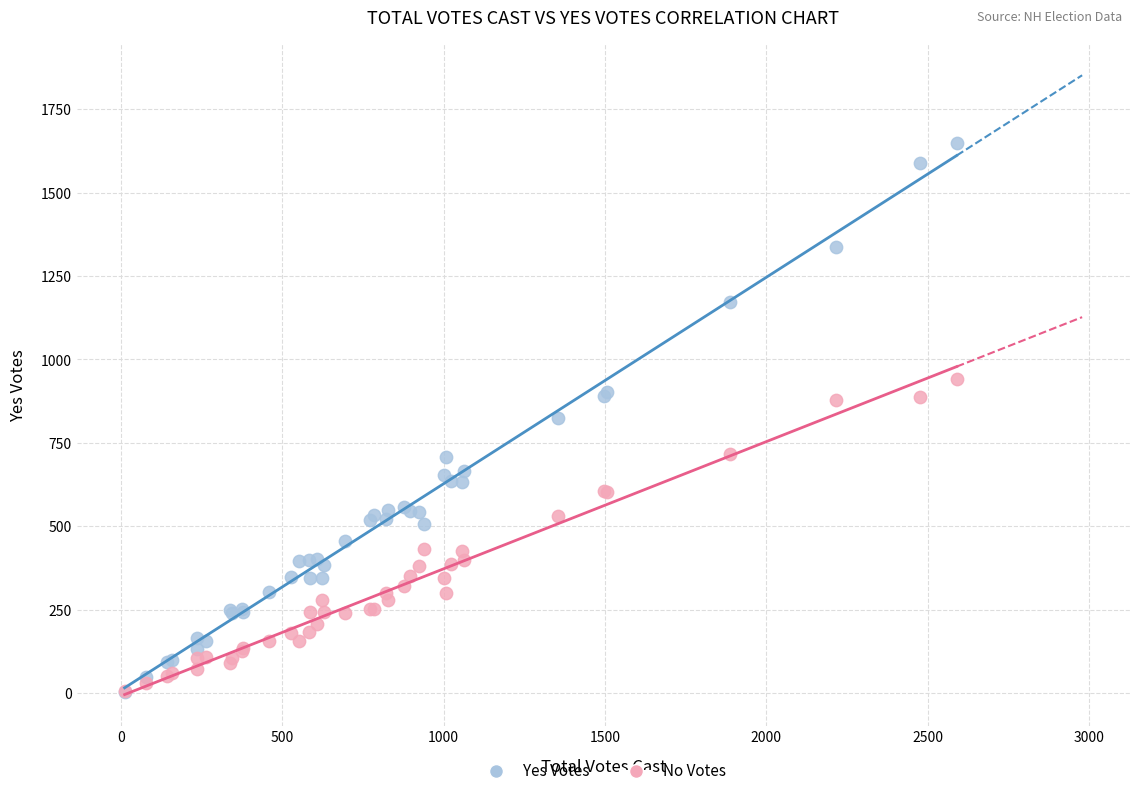

Which series has the largest Y range (max minus min)?

Yes Votes